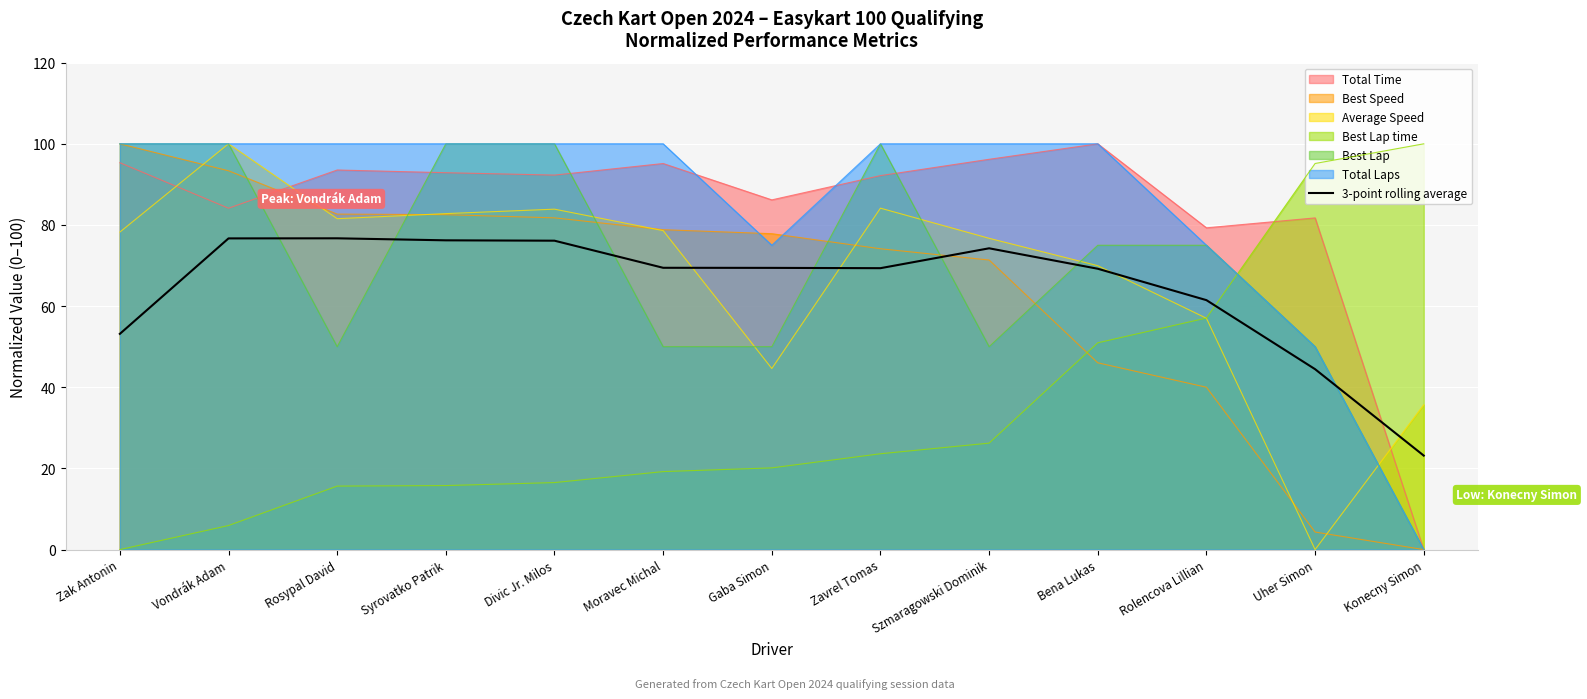

What is the difference between the maximum and second lowest values?

32.3